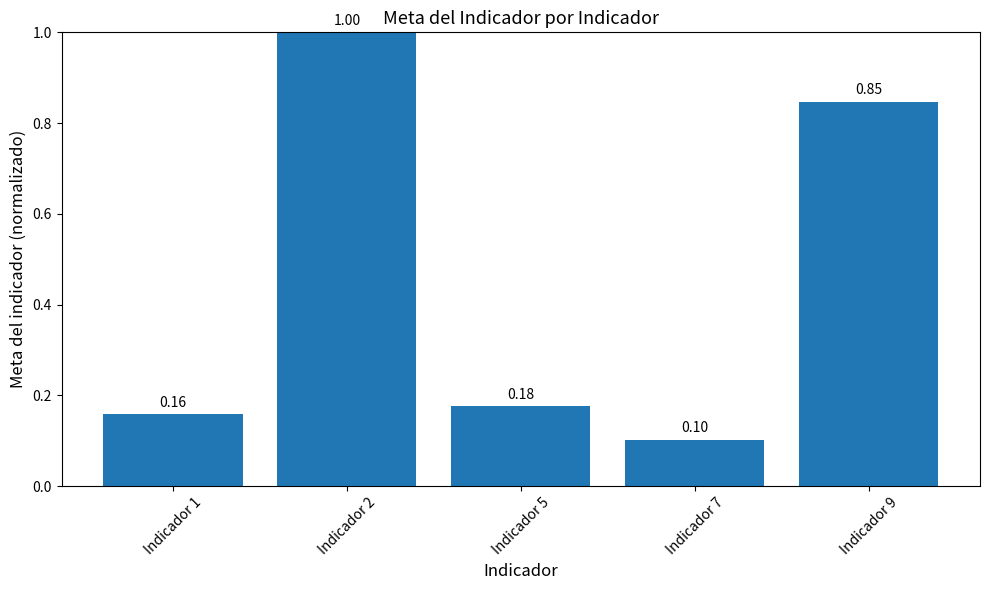

The value at Indicador 1 is 0.1. True or false?

False